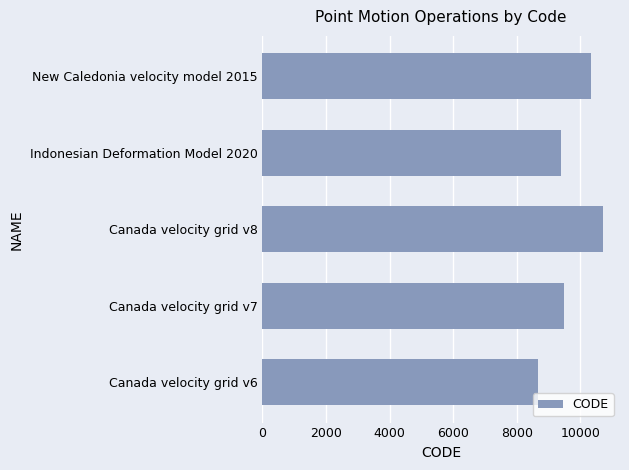

Reading top to bottom, extract all data points from this chart.

10323	9375	10707	9483	8676